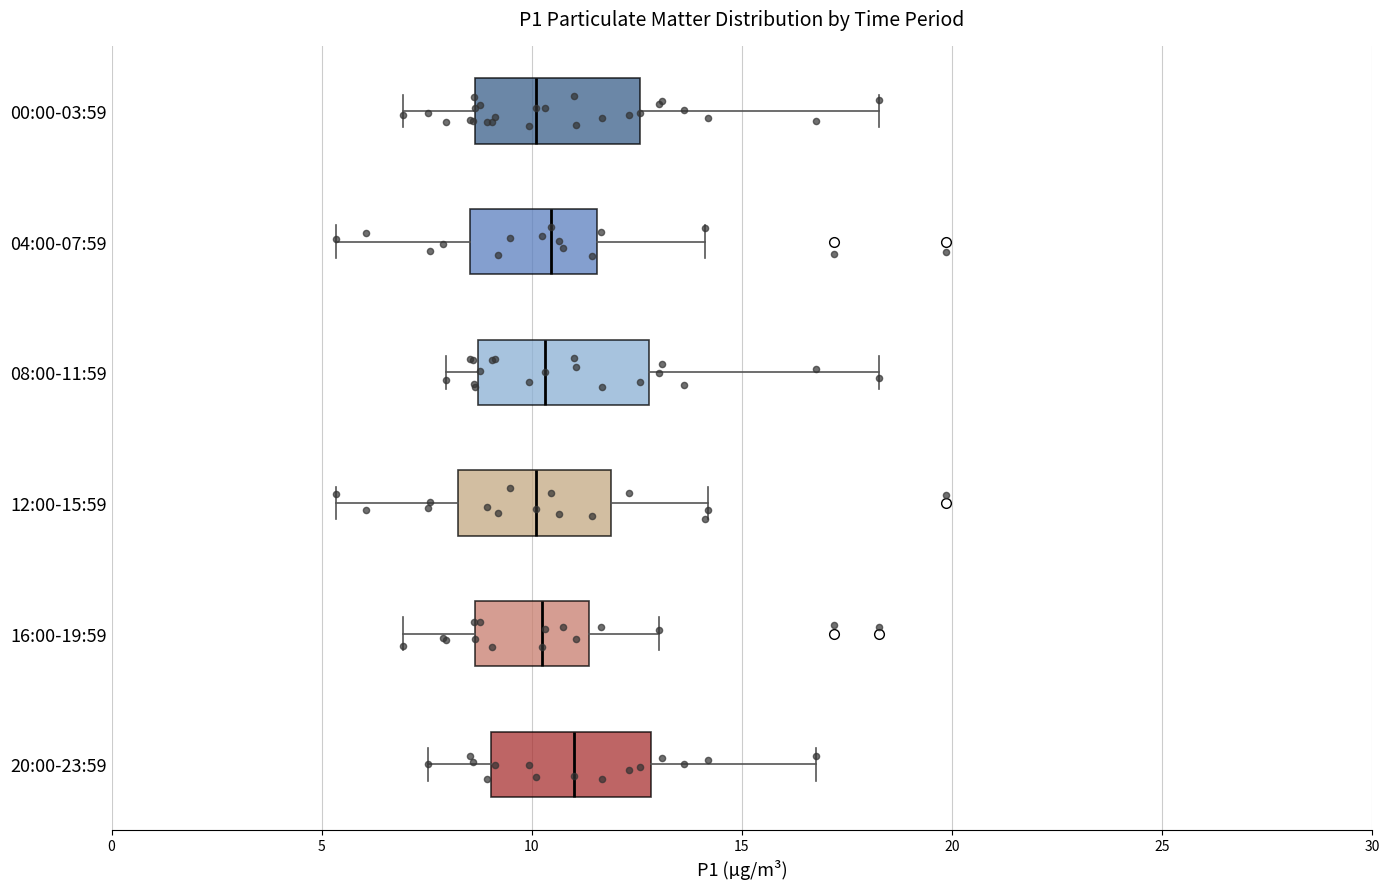

Where does the right whisker of the box for 16:00-19:59 end on the x-axis? The values are not printed on the chart, so give them approximately, as read against the axis.

13.0